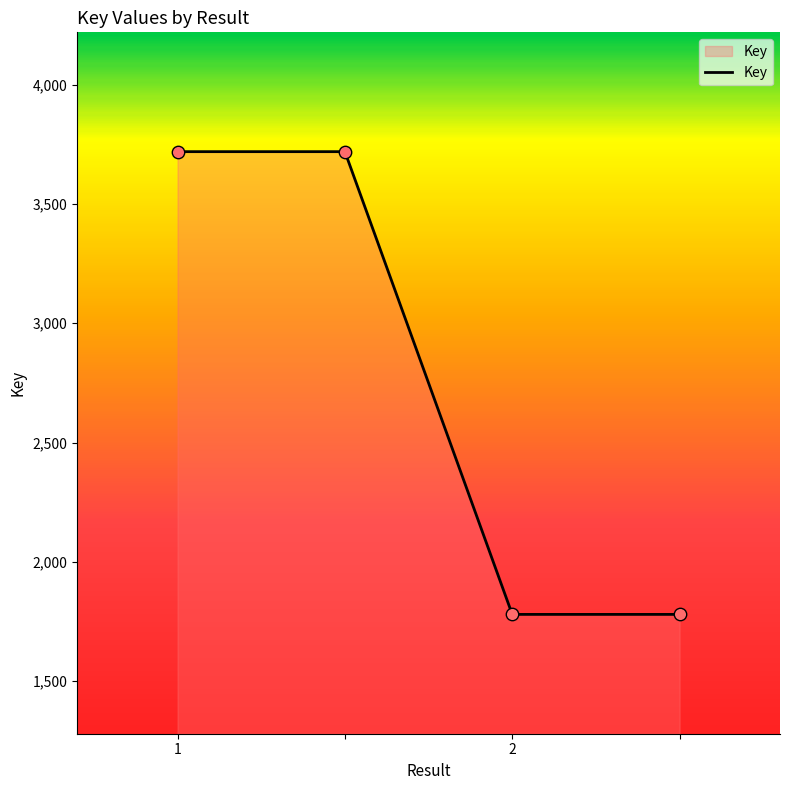

What is the average value?

2750